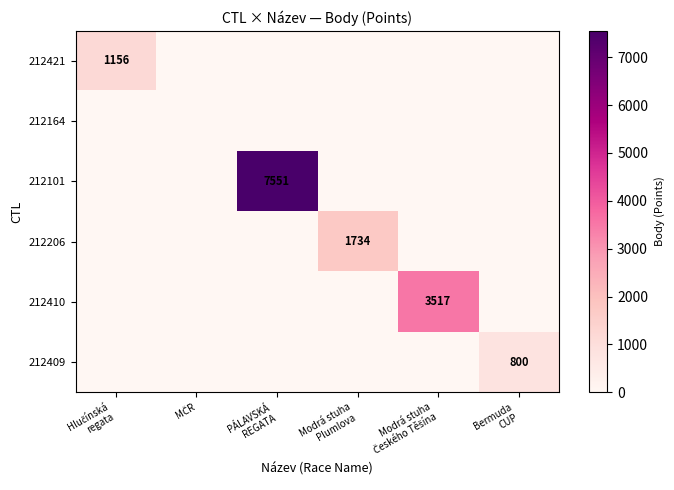

How many values in the 212421 series exceed 0?

1